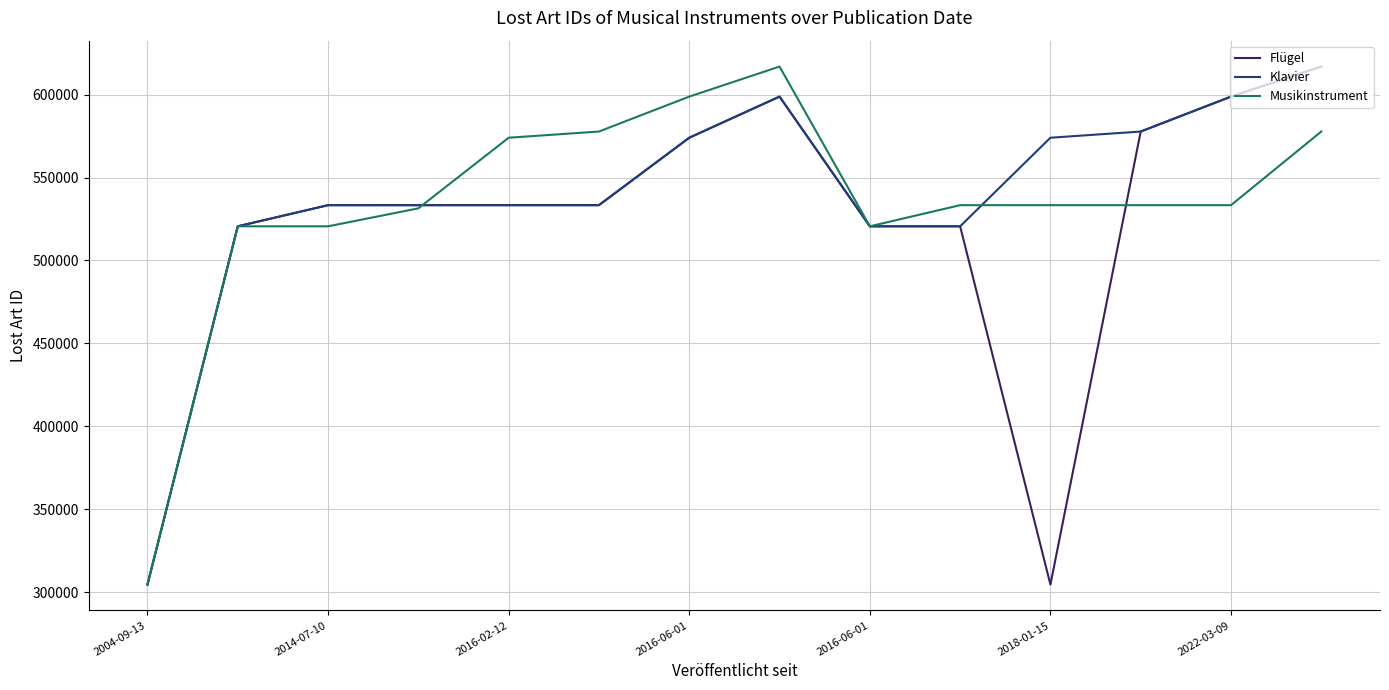

What is the maximum value for Flügel?

616854